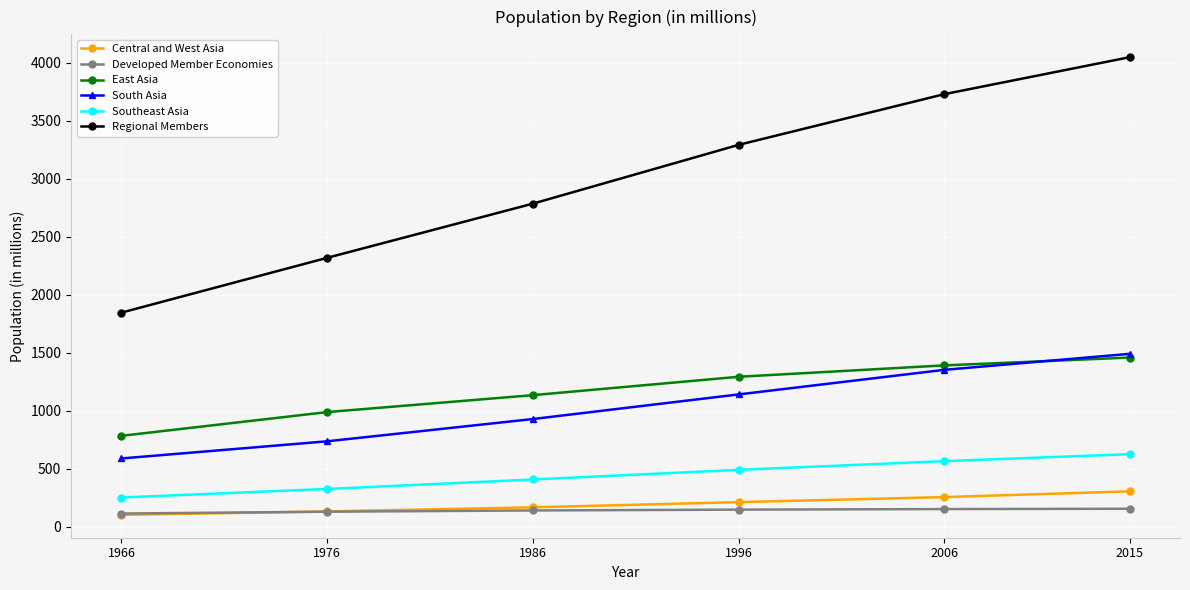

True or false: Developed Member Economies has a value of 140.8 at 1986.

True